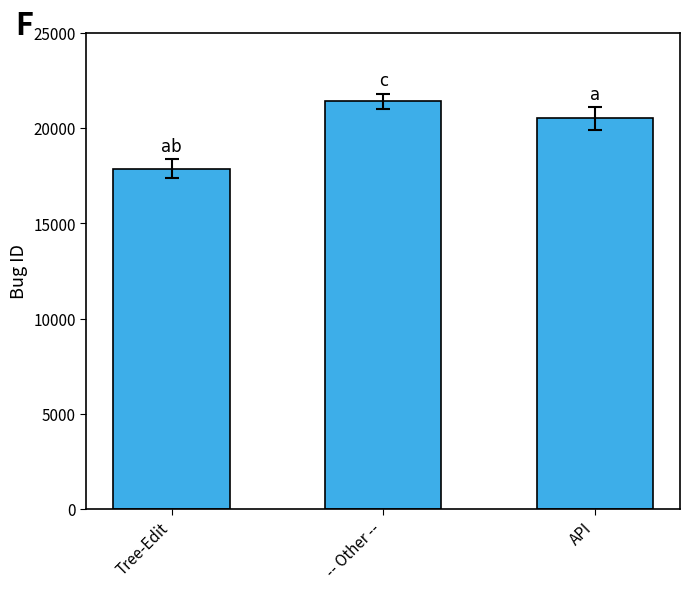

True or false: the data shows 21425 at -- Other --.

True